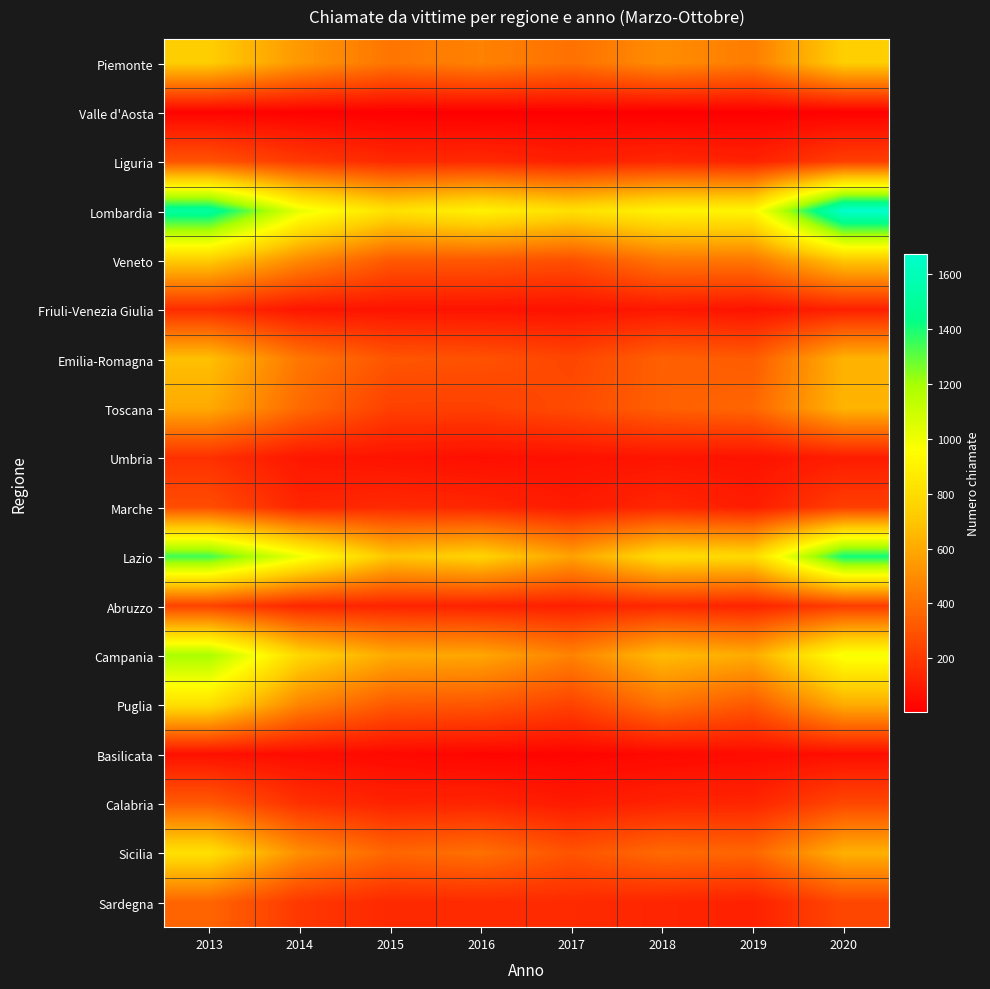

Which series has the widest spread of values?

Lombardia